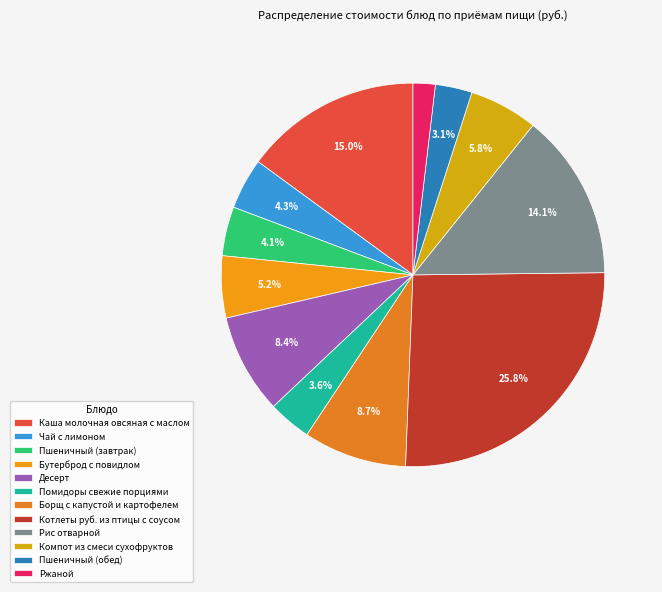

Combined, do Котлеты руб. из птицы с соусом and Десерт account for over 50%?

No